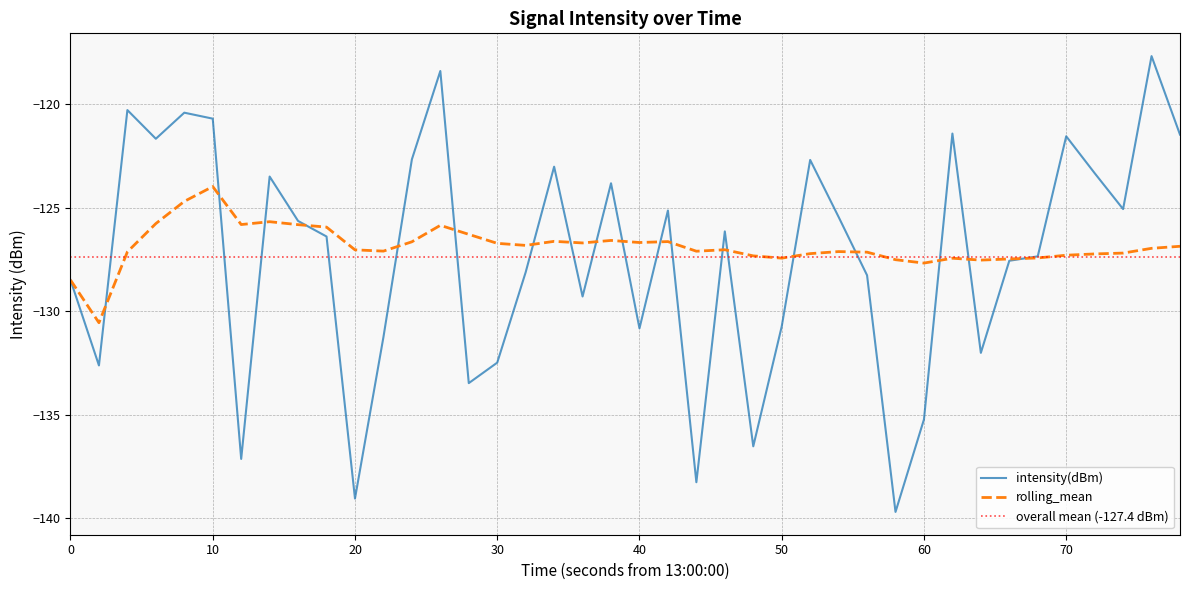

What is the maximum value for intensity(dBm)?

-117.7